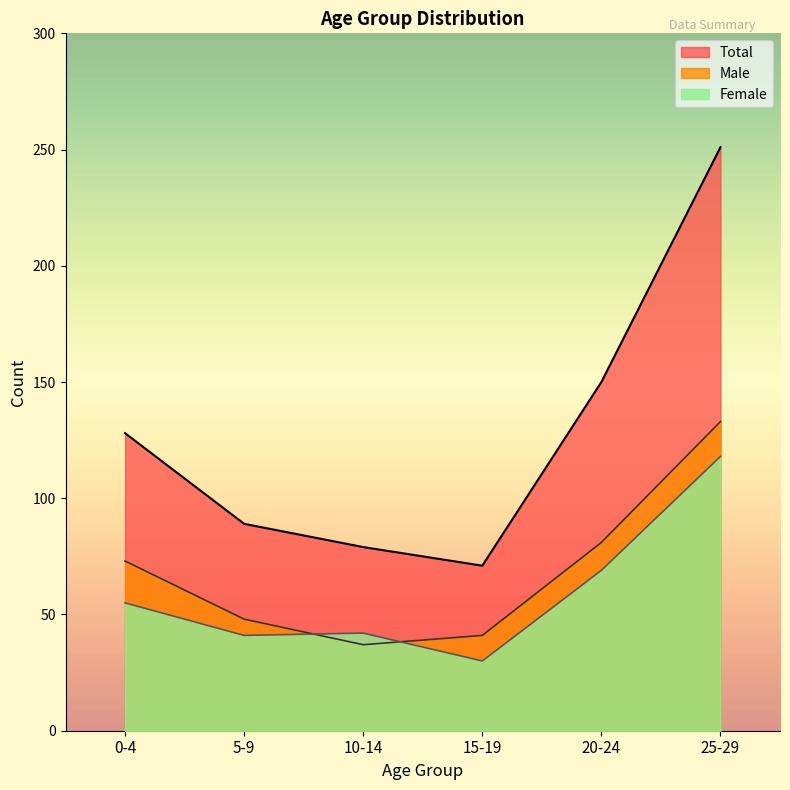

What are all the series names shown in the legend?

Total, Male, Female